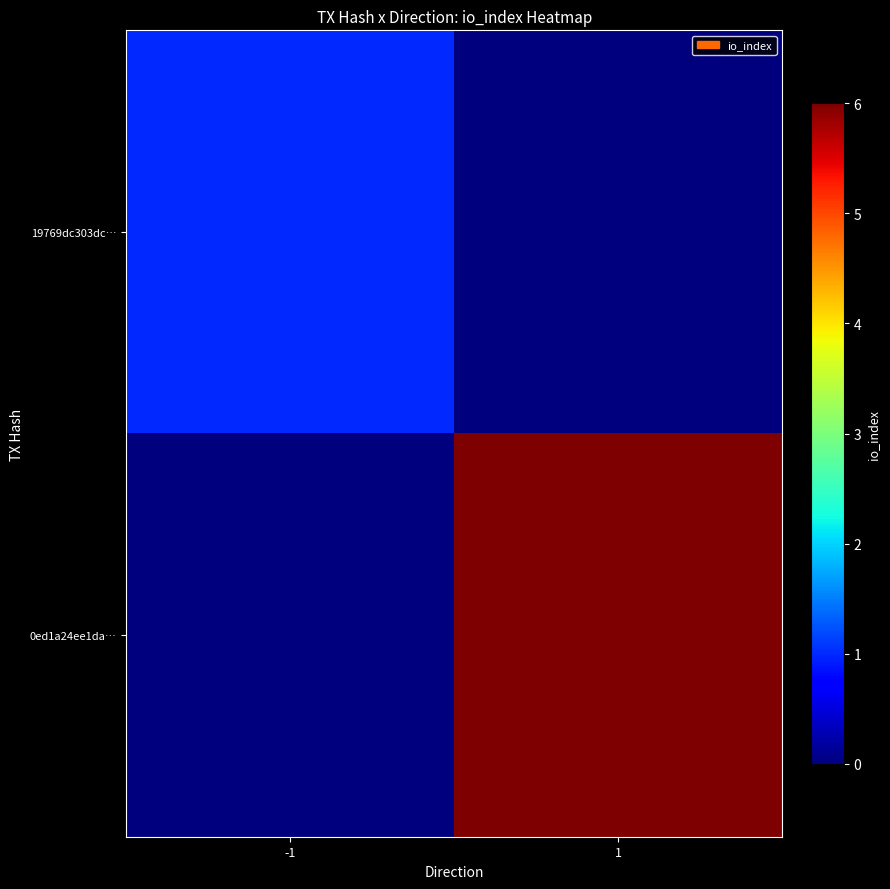

Which label corresponds to the smallest value in the chart?

1